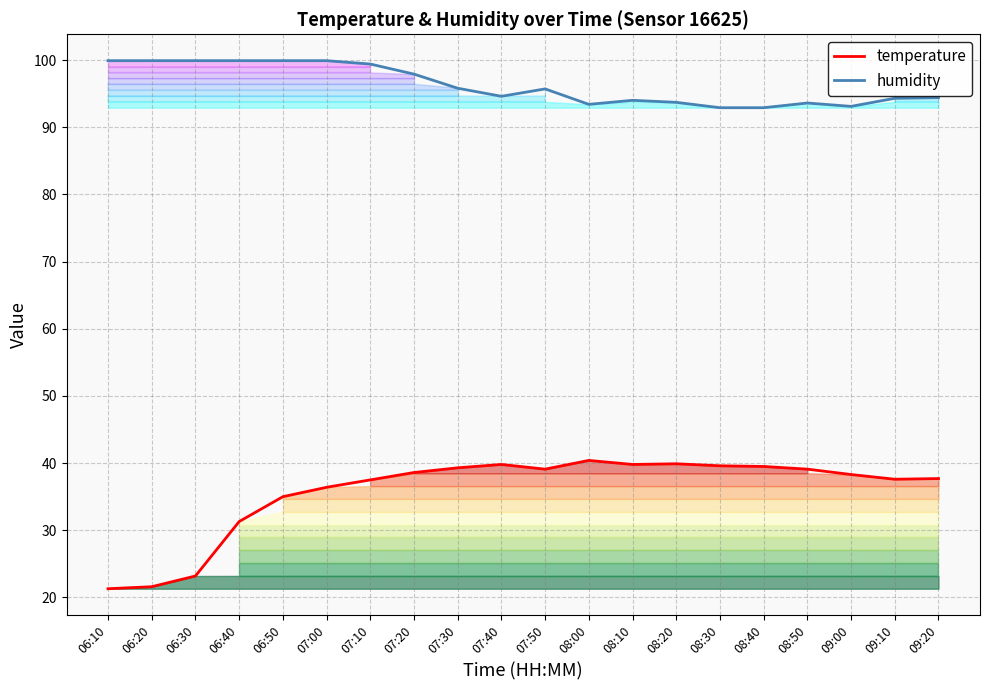

Reading left to right, what are all the values shown in this chart?

temperature: 21.3	21.6	23.2	31.3	35.0	36.4	37.5	38.6	39.3	39.8	39.1	40.4	39.8	39.9	39.6	39.5	39.1	38.3	37.6	37.7
humidity: 99.9	99.9	99.9	99.9	99.9	99.9	99.4	97.9	95.8	94.6	95.7	93.4	94.0	93.7	92.9	92.9	93.6	93.1	94.3	94.4